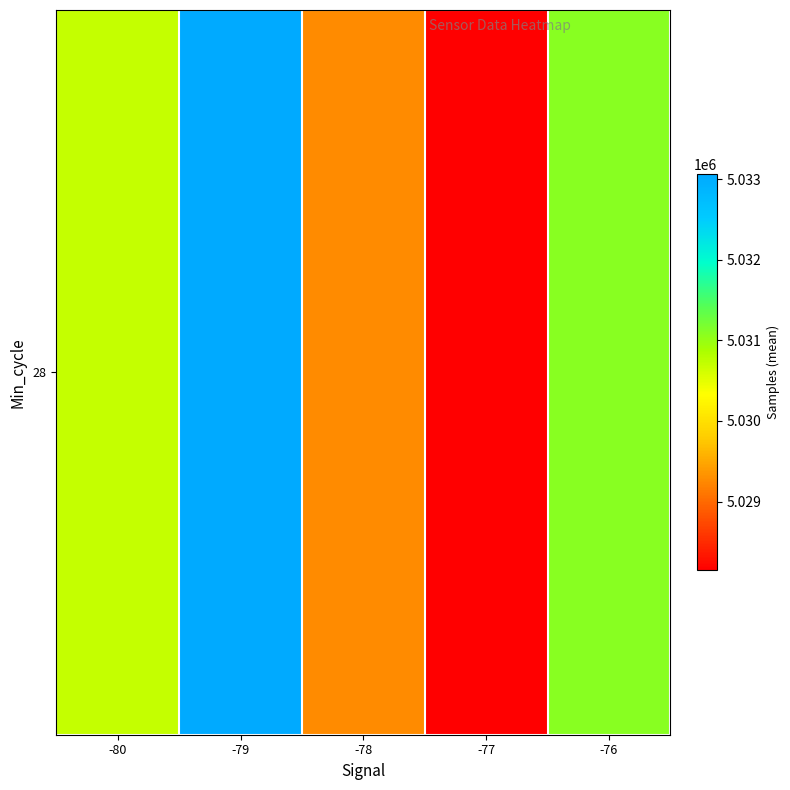

The value at -79 is 5033060.1. True or false?

True